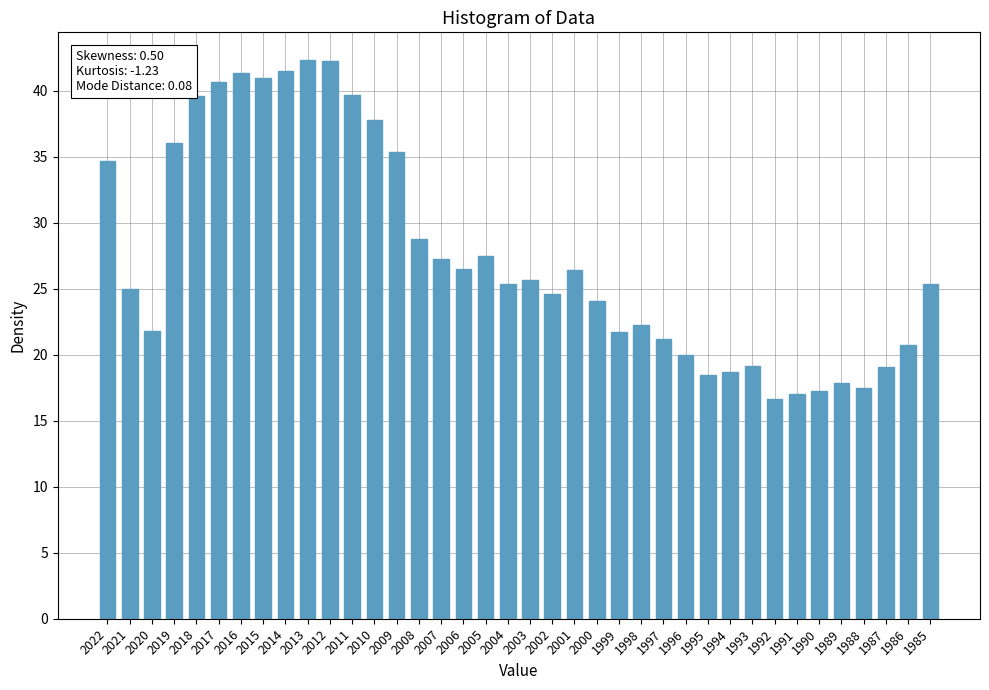

What is the value of the 11th bar from the left?

42.3